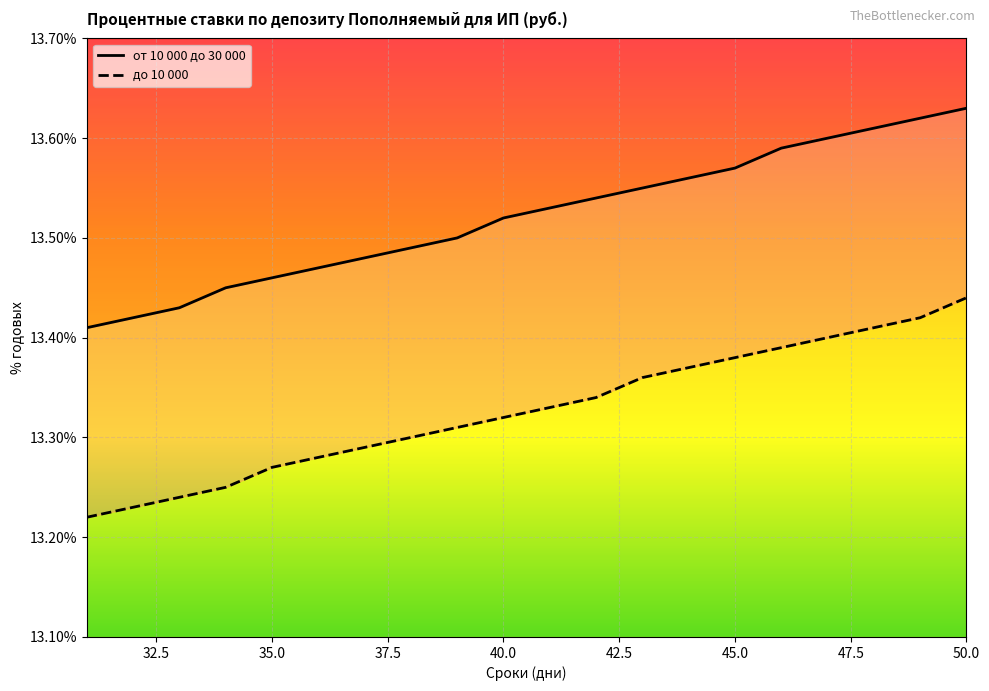

What is the lowest value of the до 10 000 series?

13.2